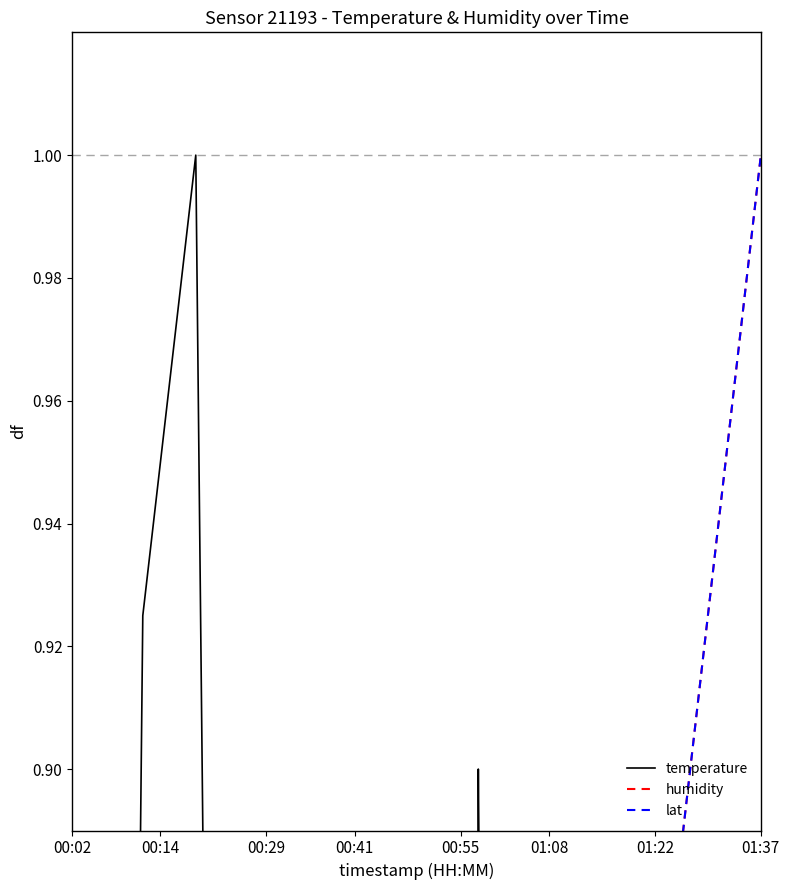

The value of temperature at 21 is 0.3. True or false?

False